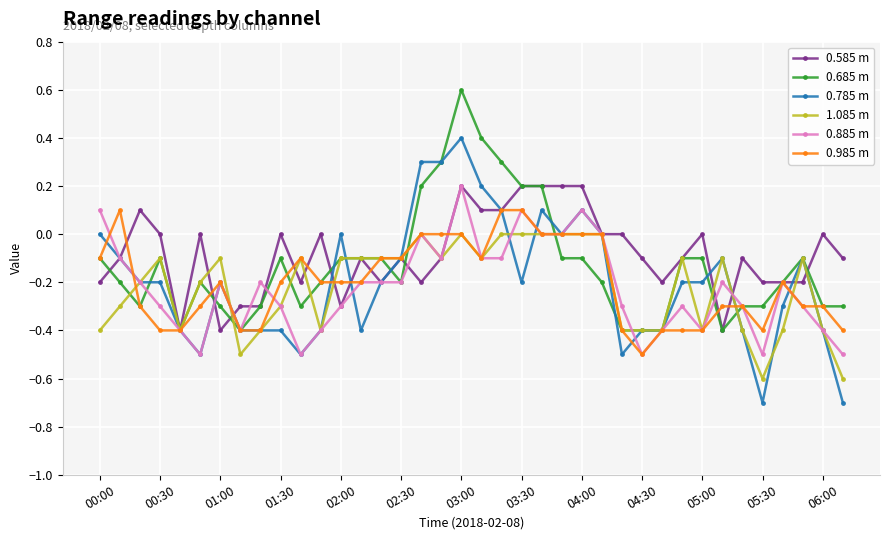

True or false: 0.785 m has more than 2 interior local peaks.

True